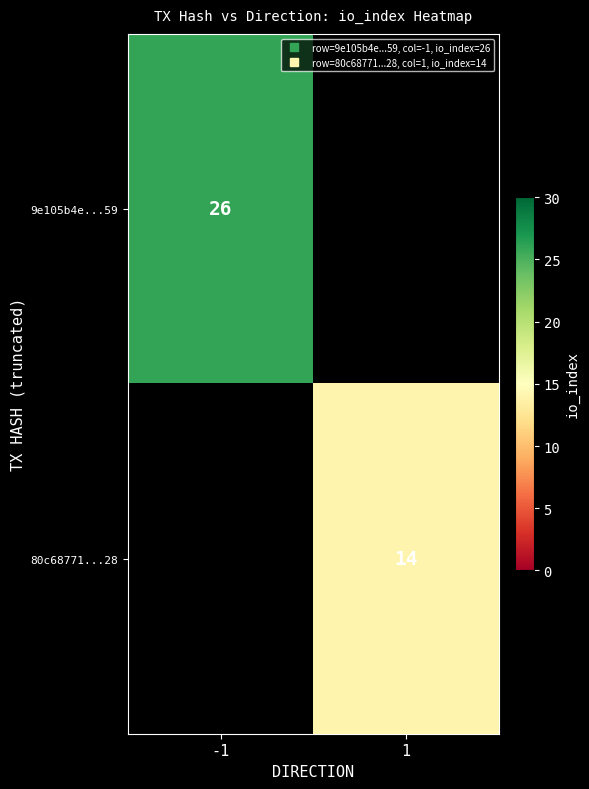

The value of 80c68771...28 at 1 is 14.0. True or false?

True